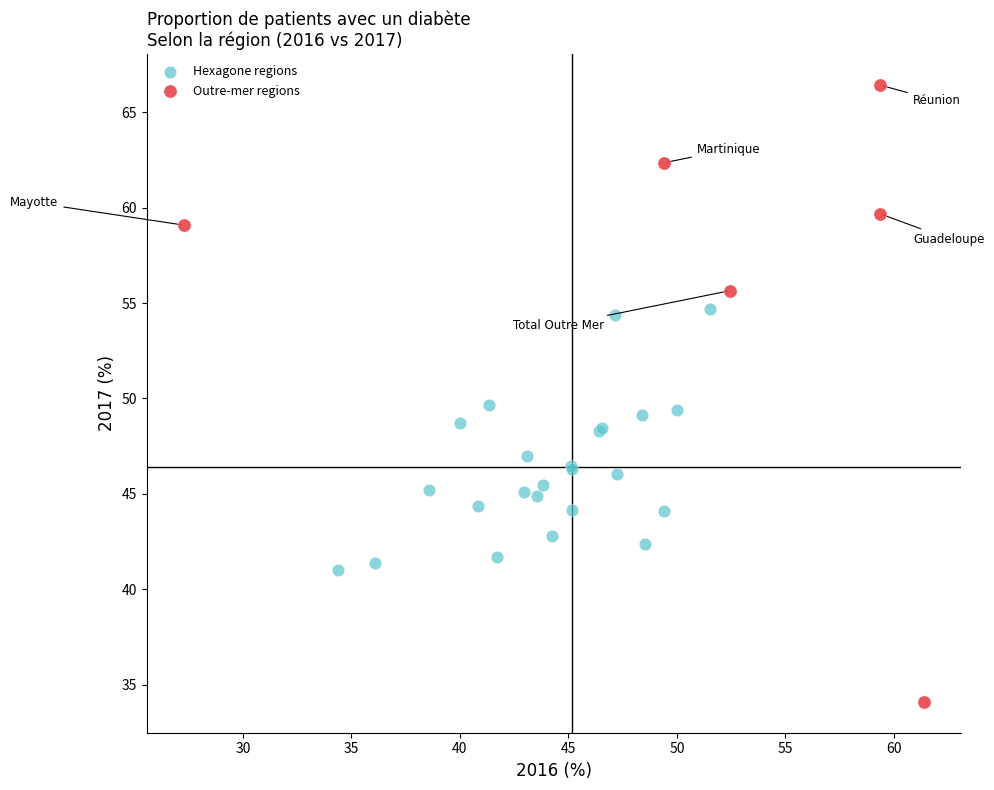

Which series has the largest Y range (max minus min)?

Outre-mer regions